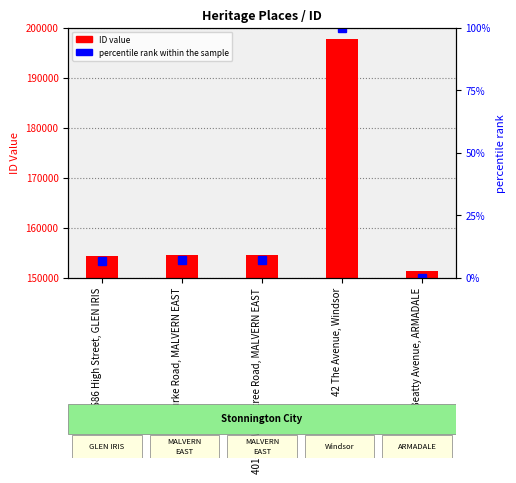

What is the total value across all series at 42 The Avenue, Windsor?

197729.0